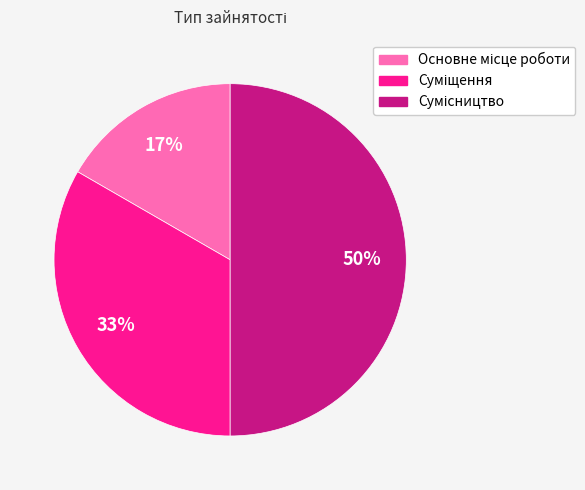

How many segments does this pie chart have?

3